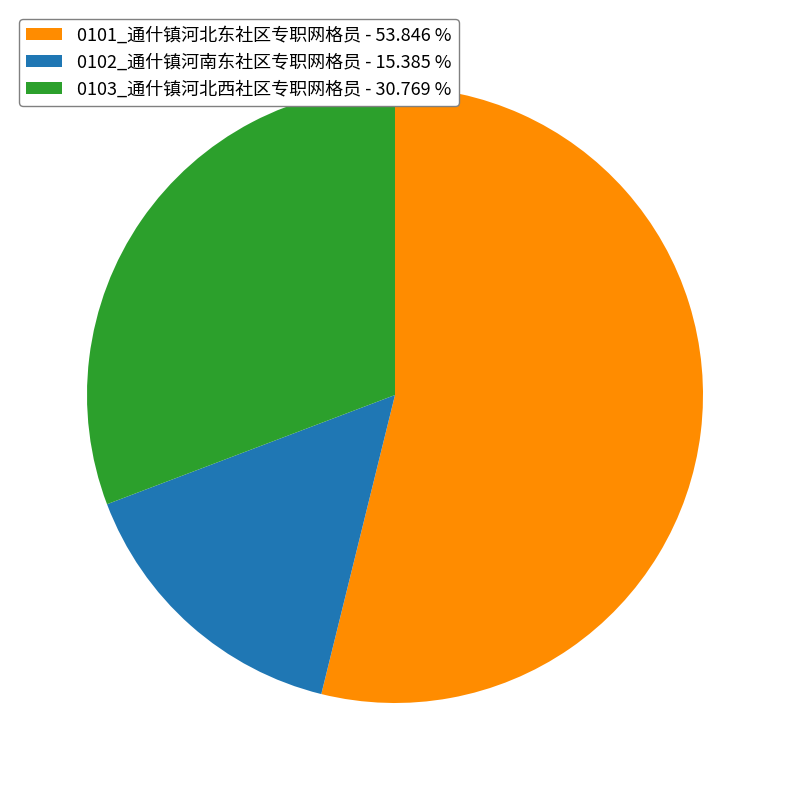

How many segments does this pie chart have?

3